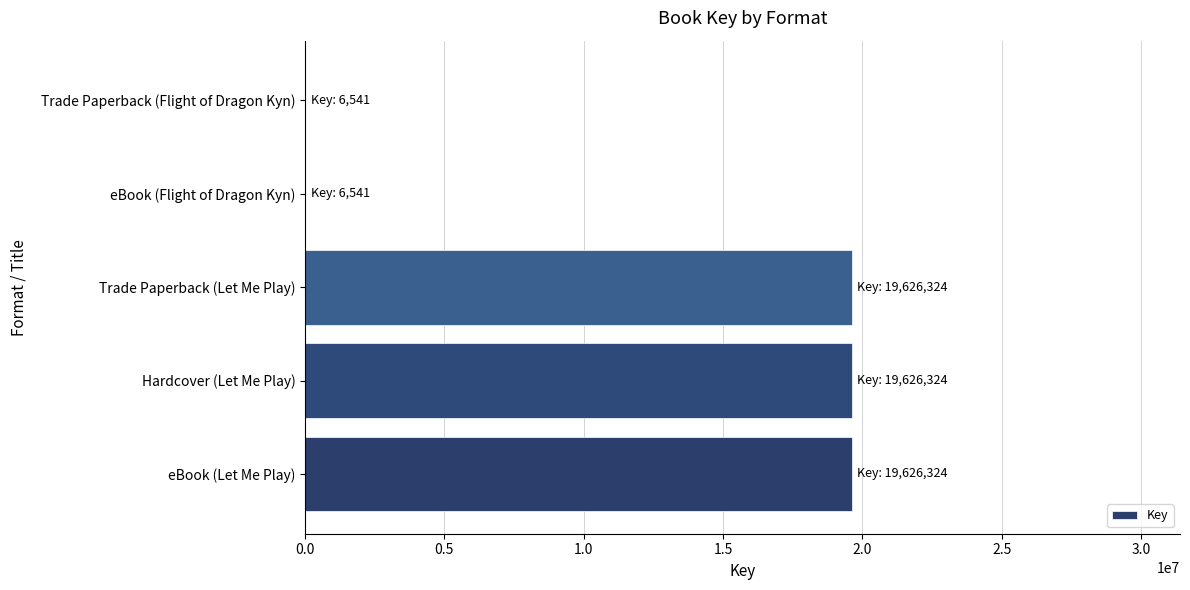

Between Trade Paperback (Let Me Play) and eBook (Flight of Dragon Kyn), which is larger?

Trade Paperback (Let Me Play)